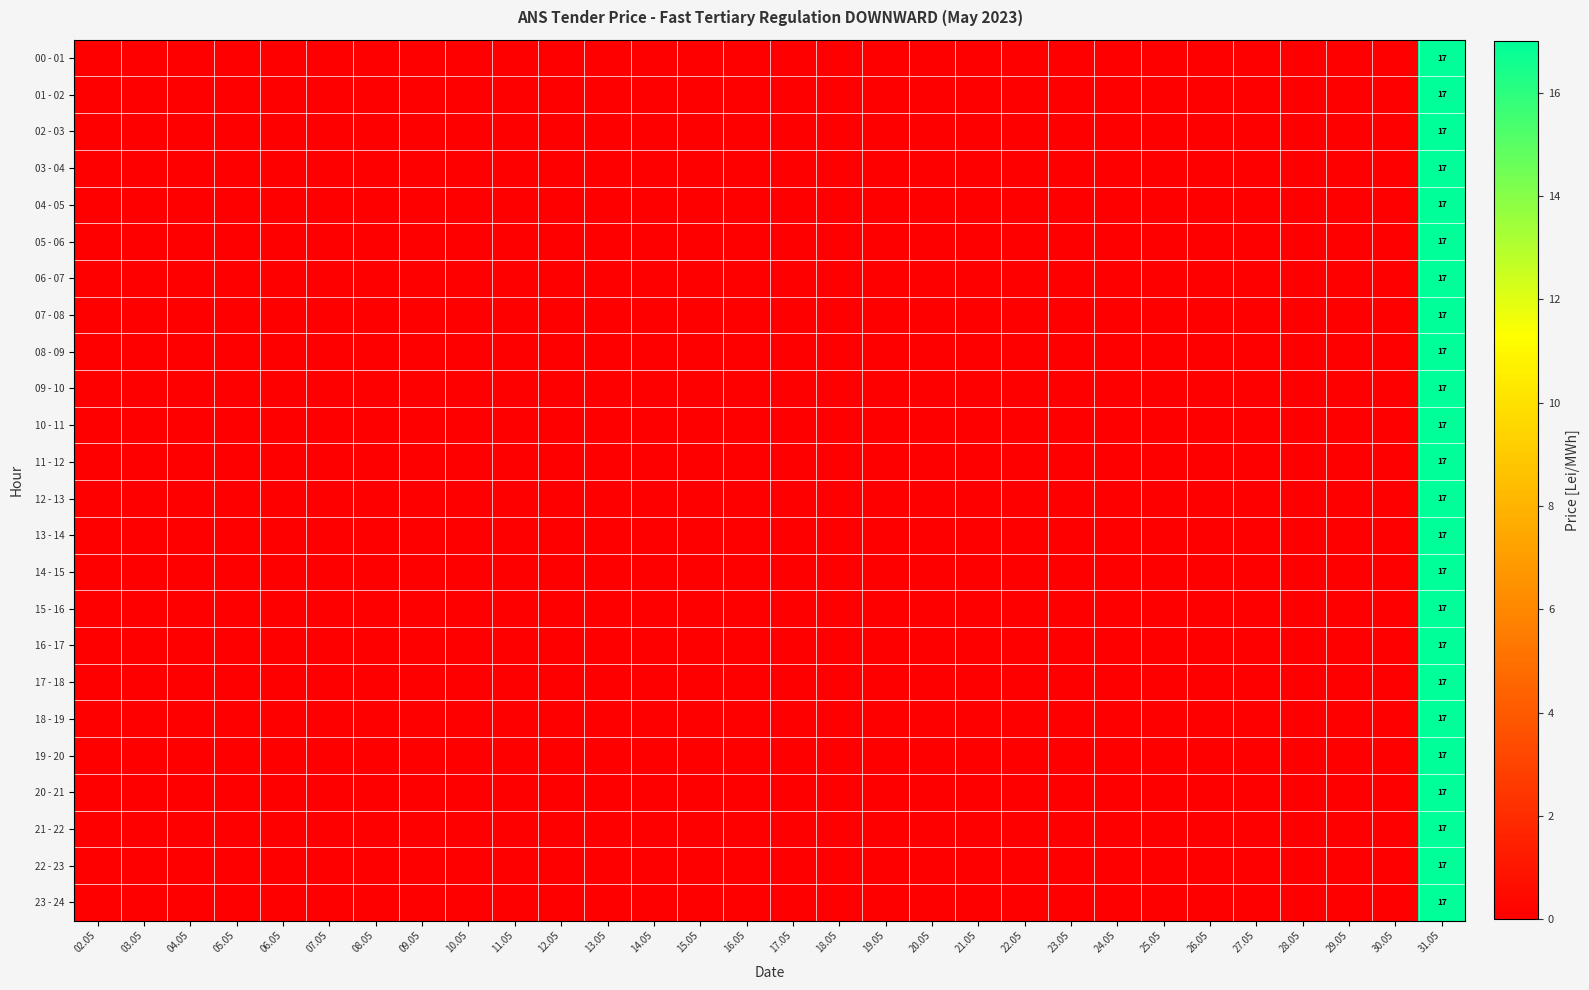

What is the greatest value displayed?

17